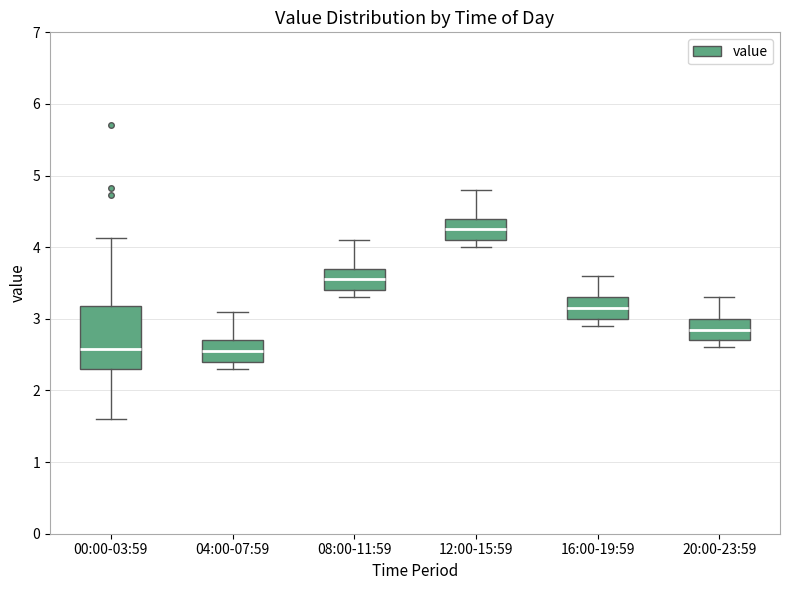

Reading left to right, transcribe this box plot: for each box, give where its median line is, the range the box spans, and where its two whiskers end, as read against the y-axis. The values are not printed on the chart, so give them approximately, as read against the axis.

00:00-03:59: median 2.6, box 2.3 to 3.2, whiskers 1.6 to 4.1
04:00-07:59: median 2.6, box 2.4 to 2.7, whiskers 2.3 to 3.1
08:00-11:59: median 3.6, box 3.4 to 3.7, whiskers 3.3 to 4.1
12:00-15:59: median 4.3, box 4.1 to 4.4, whiskers 4.0 to 4.8
16:00-19:59: median 3.2, box 3.0 to 3.3, whiskers 2.9 to 3.6
20:00-23:59: median 2.9, box 2.7 to 3.0, whiskers 2.6 to 3.3